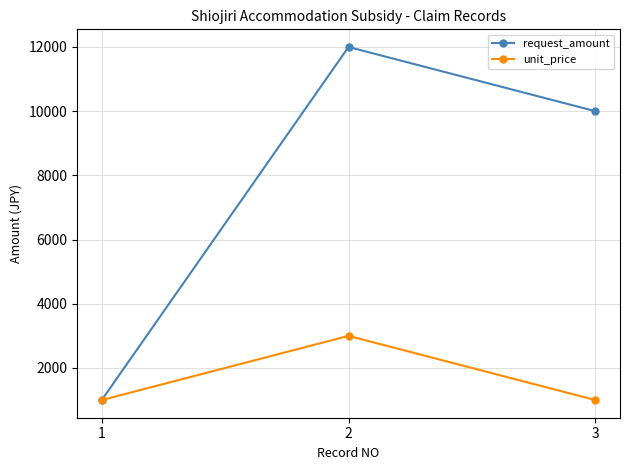

List the series in order of their peak value, lowest first.

unit_price, request_amount